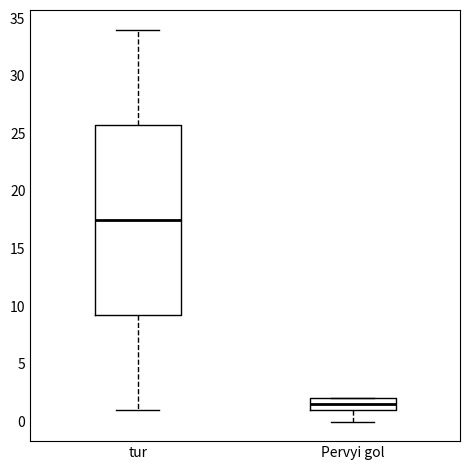

Reading left to right, transcribe this box plot: for each box, give where its median line is, the range the box spans, and where its two whiskers end, as read against the y-axis. The values are not printed on the chart, so give them approximately, as read against the axis.

tur: median 17.5, box 9.5 to 26.0, whiskers 1.0 to 34.0
Pervyi gol: median 1.5, box 1.0 to 2.0, whiskers 0.0 to 2.0